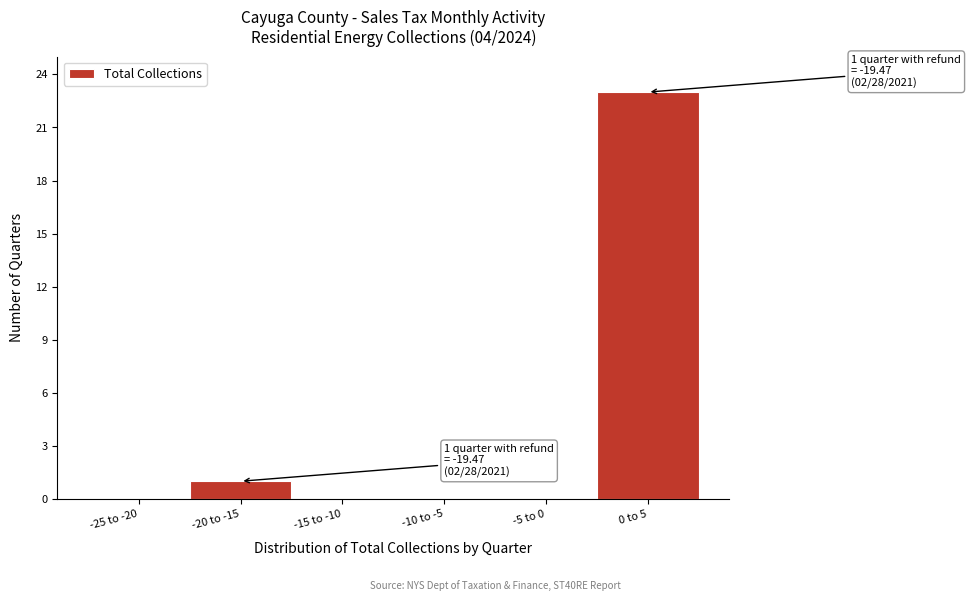

Reading right to left, transcribe all the data shown in this chart.

0 to 5=23	-5 to 0=0	-10 to -5=0	-15 to -10=0	-20 to -15=1	-25 to -20=0